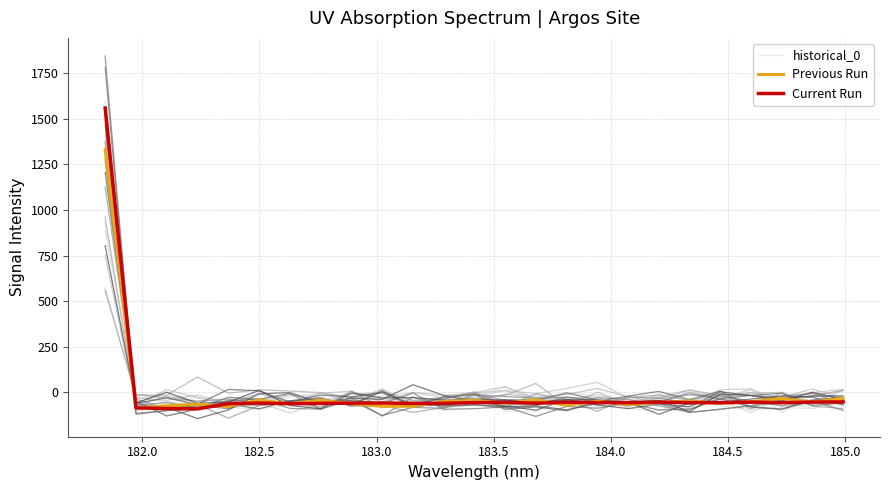

How many interior local peaks does the Previous Run series have?

8